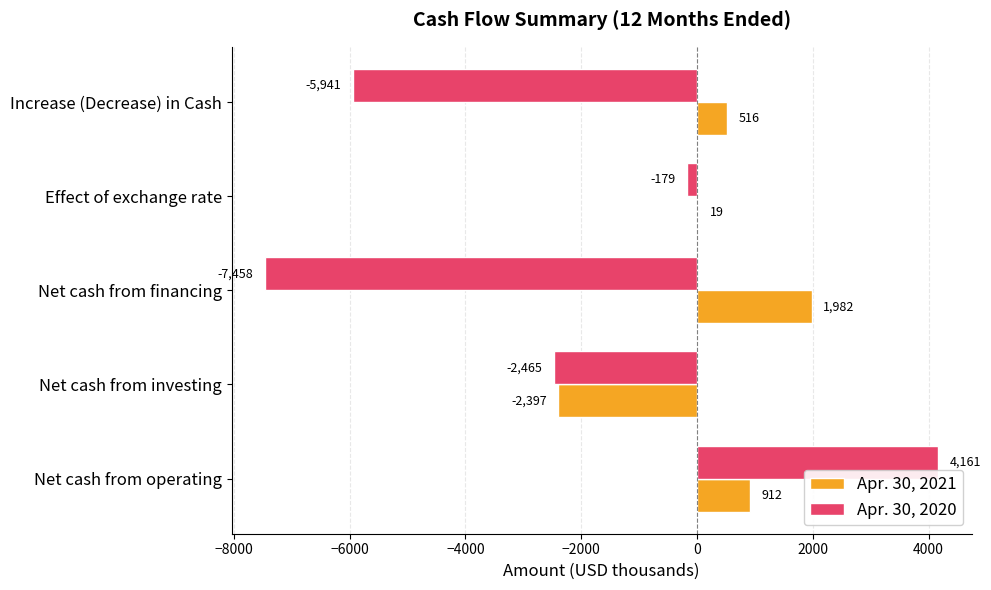

What is the sum of all Apr. 30, 2020 values?

-11882